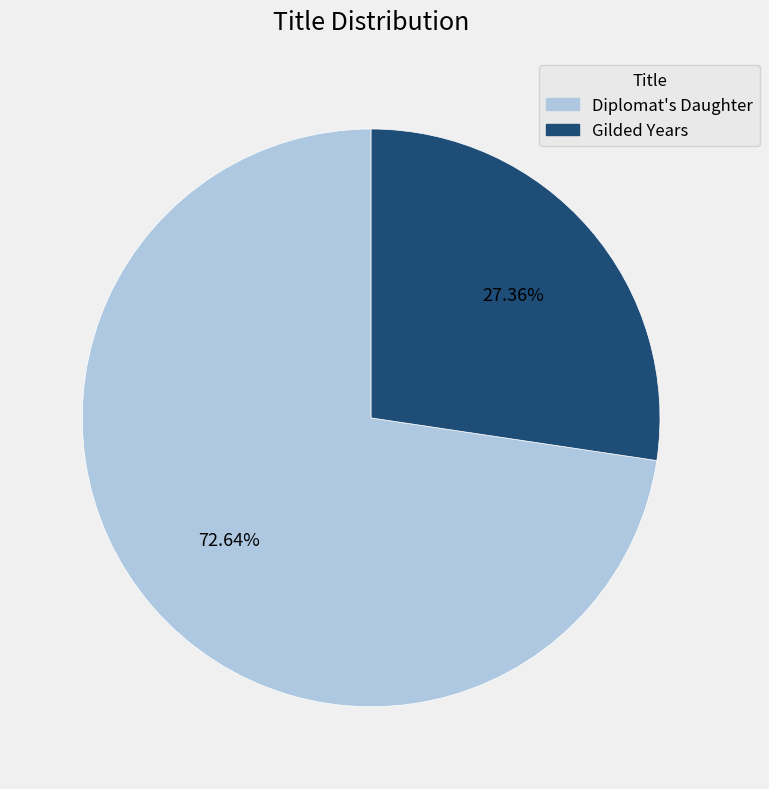

To the nearest percent, what percentage of the pie is Diplomat's Daughter?

73%